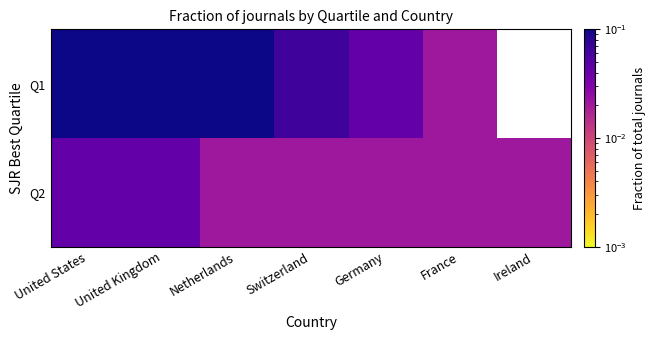

Rank the categories by Q2 value from lowest to highest.

Netherlands, Switzerland, Germany, France, Ireland, United States, United Kingdom